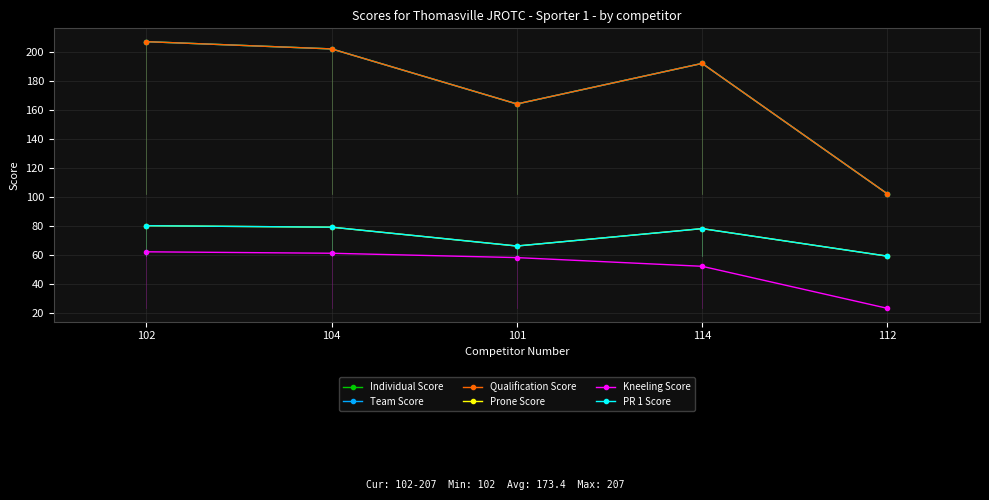

List the labels in order of Individual Score value, smallest first.

112, 101, 114, 104, 102